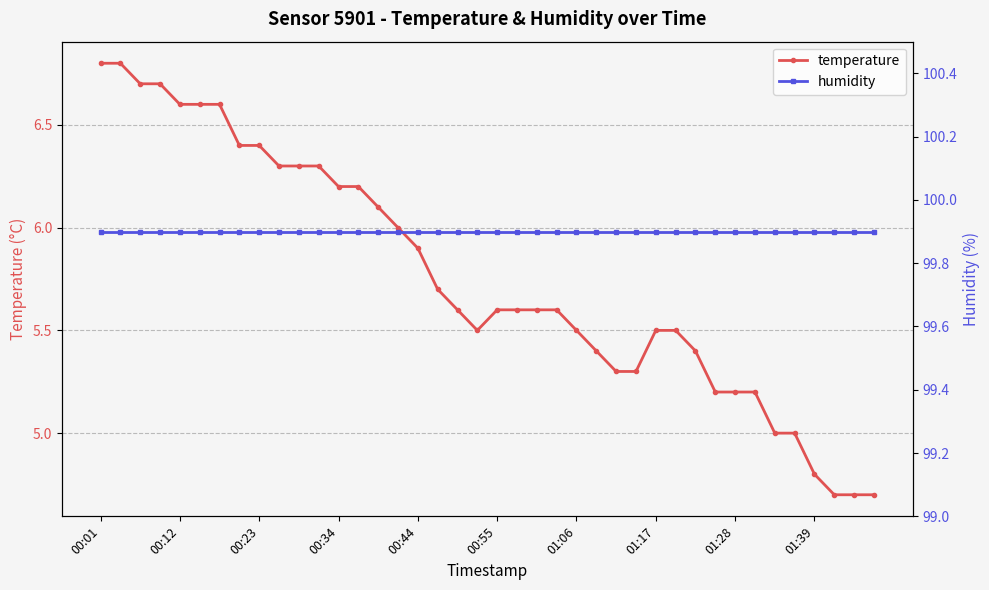

What is the highest value of the temperature series?

6.8